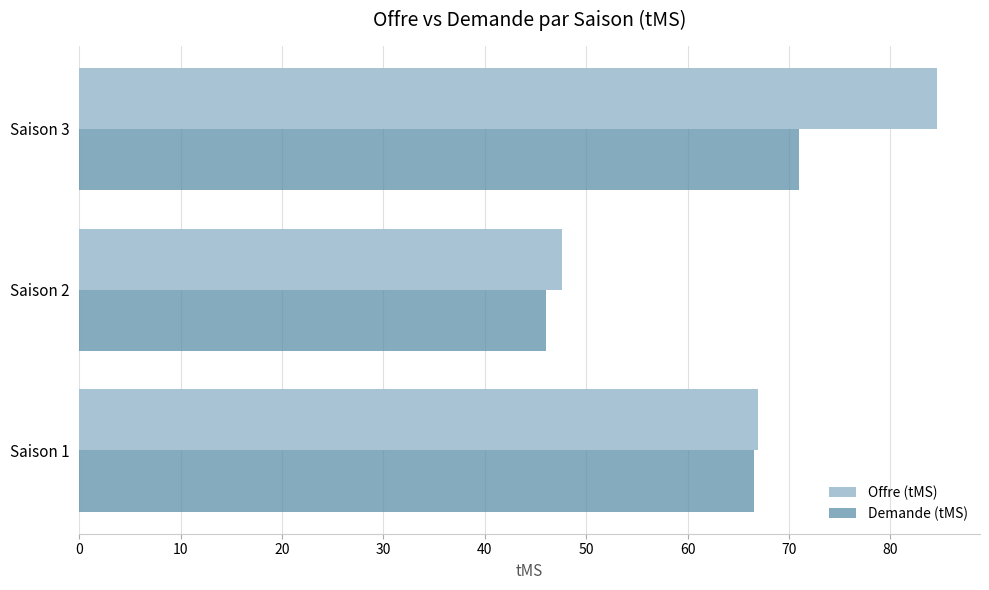

The value of Demande (tMS) at Saison 1 is 108.9. True or false?

False